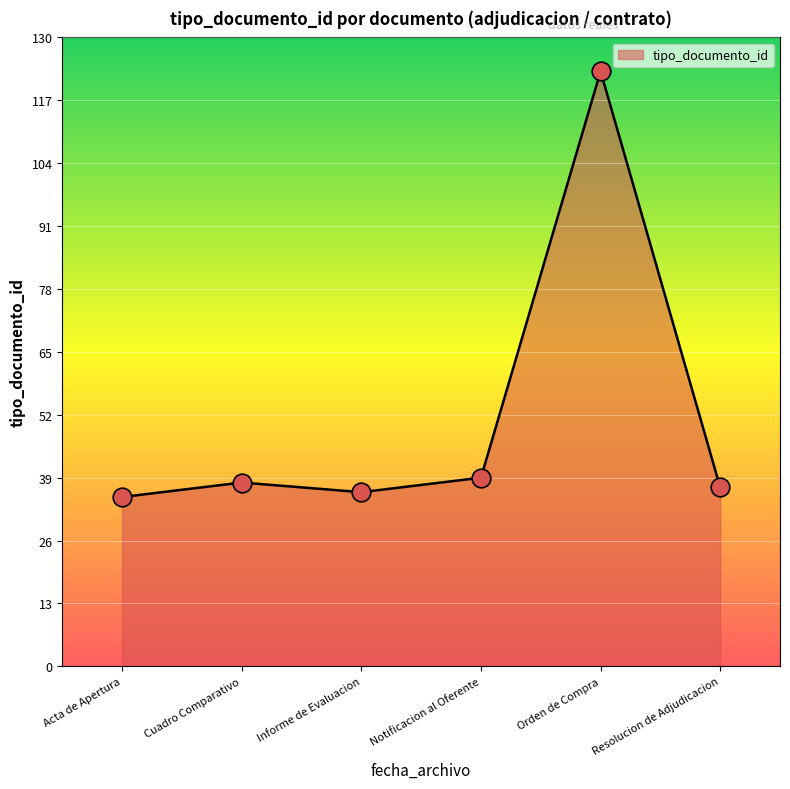

Approximately how many times larger is the value at Cuadro Comparativo compared to Informe de Evaluacion?

1.1